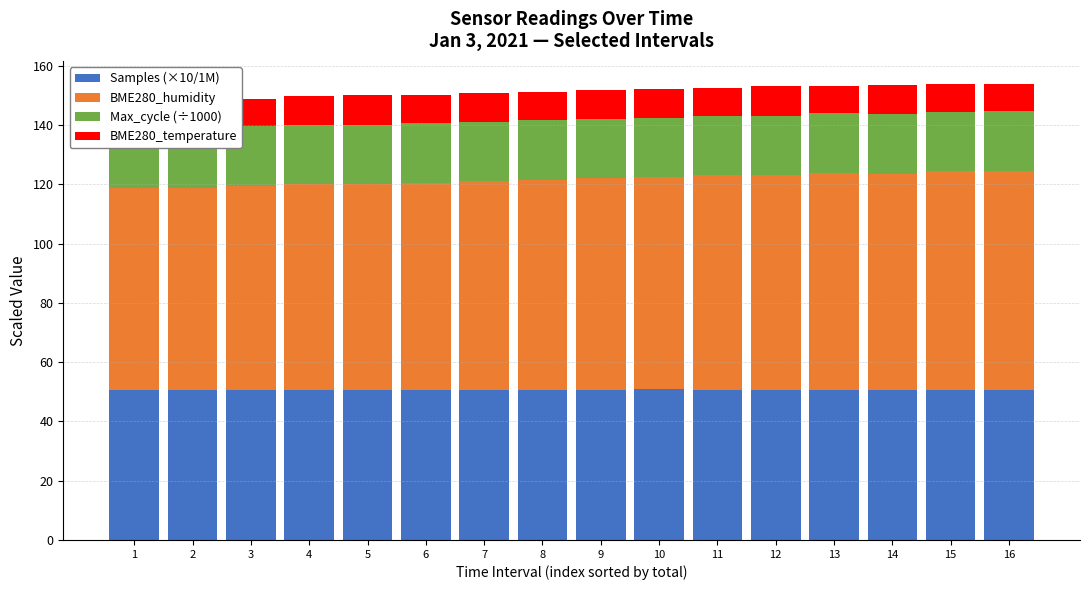

What is the value of the BME280_humidity bar at the 4th from the left?

69.5